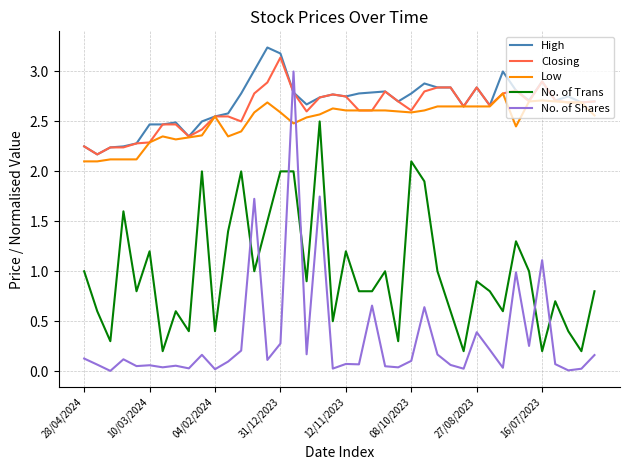

What is the lowest value of the Low series?

2.1